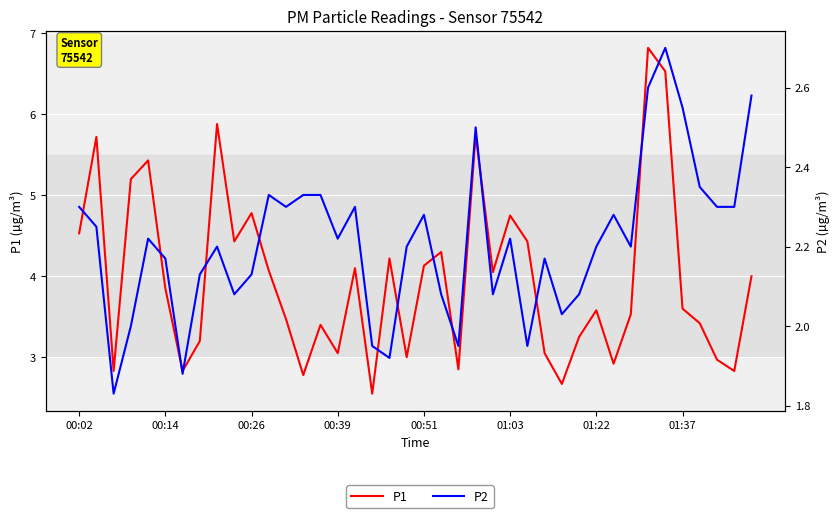

What is the greatest value displayed?

6.8